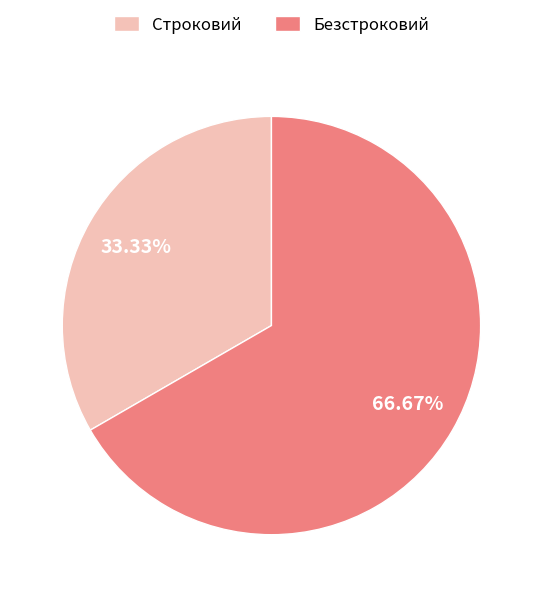

Count the number of slices in the pie.

2